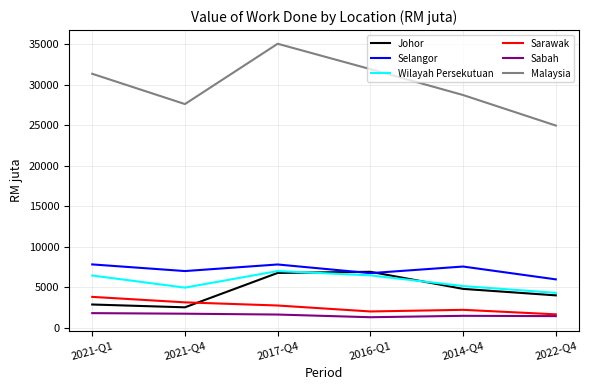

Which series has the largest total across all categories?

Malaysia